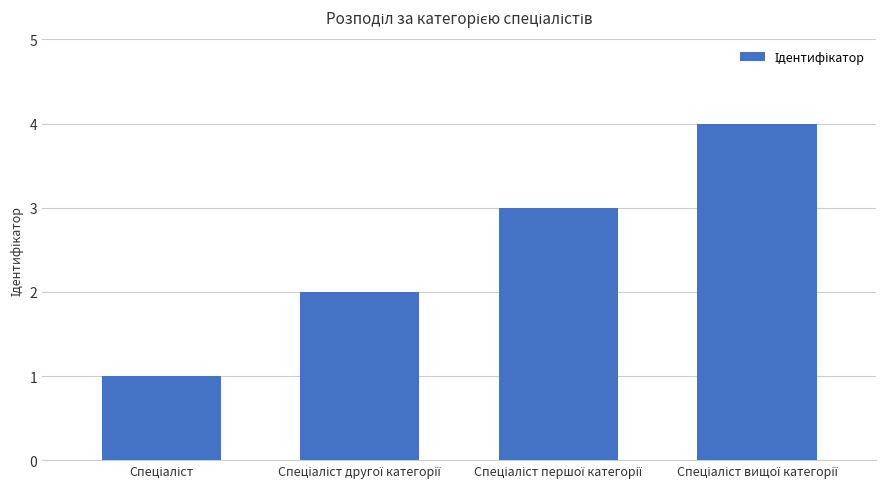

What is the maximum value shown in the chart?

4